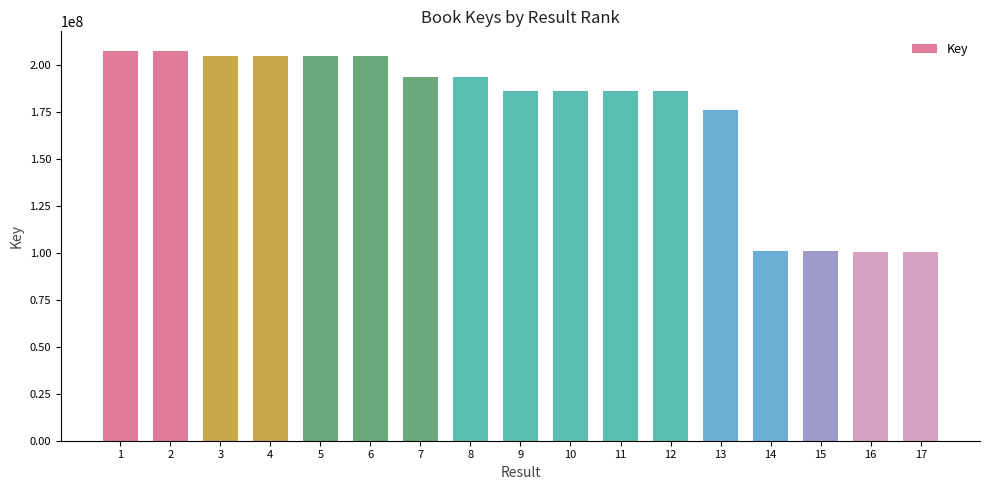

What is the change in value from 7 to 13?

-17503334